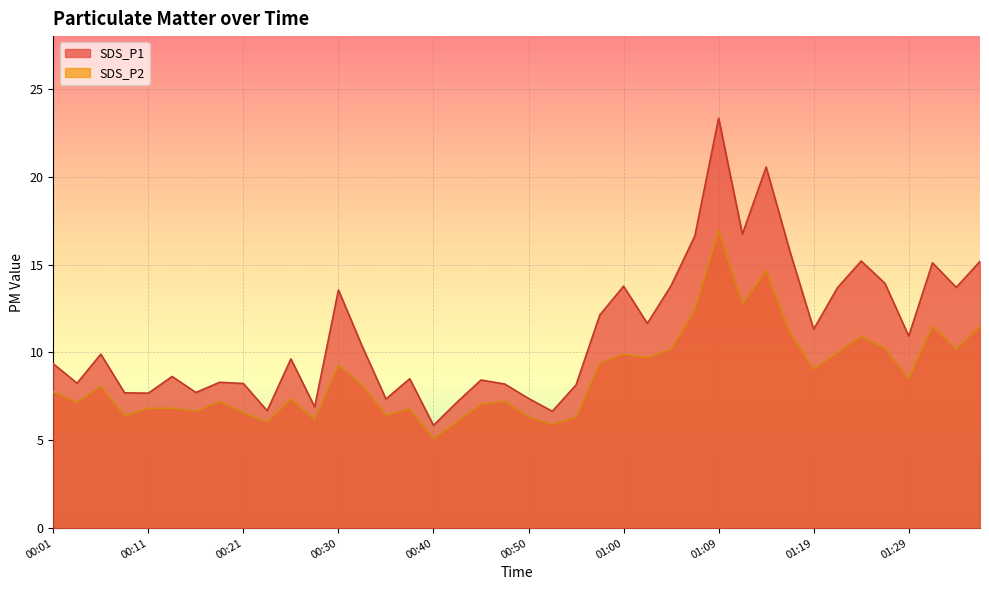

At how many categories does at least one series exceed 17?

2